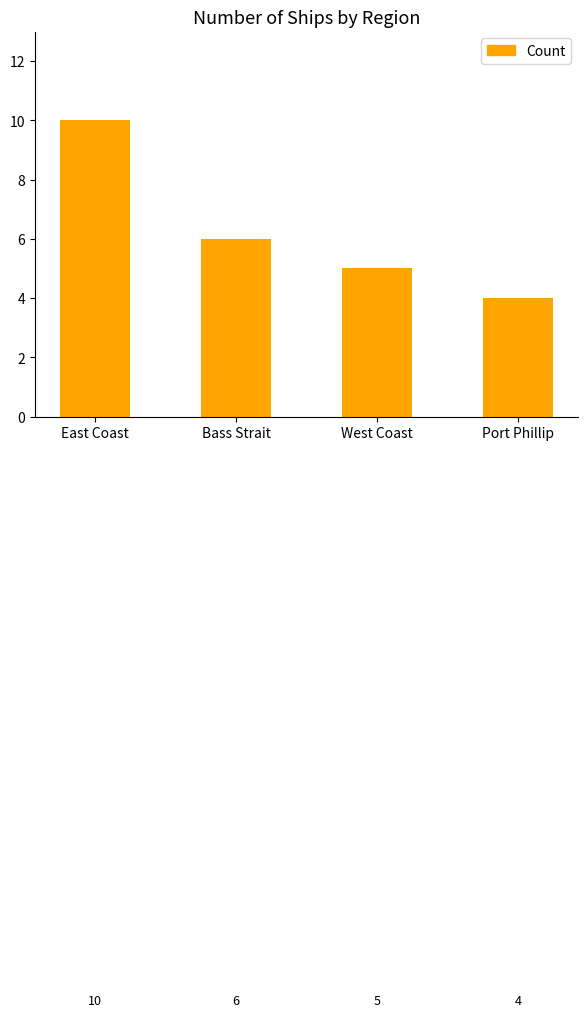

What is the value of the 4th bar from the left?

4